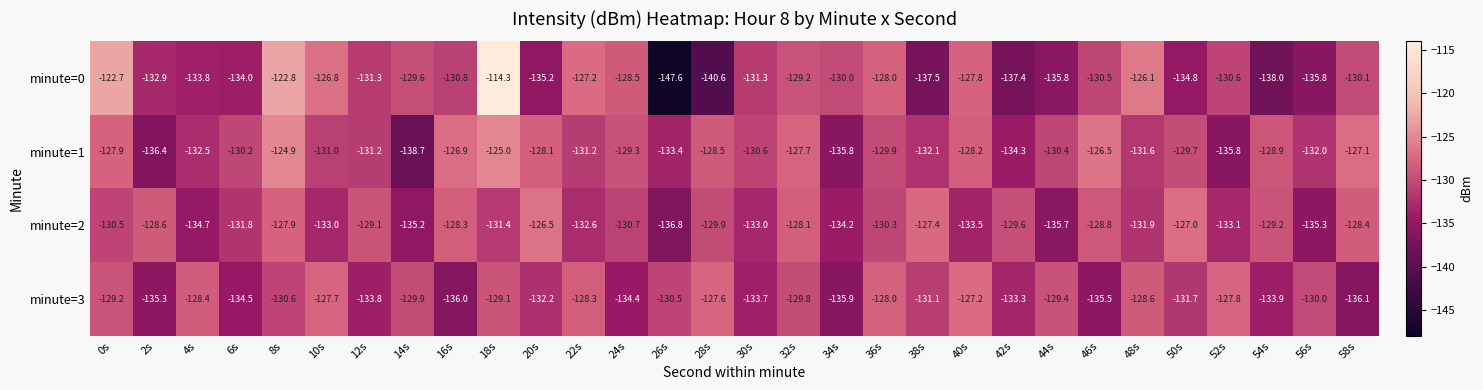

What is the greatest value displayed?

-114.3